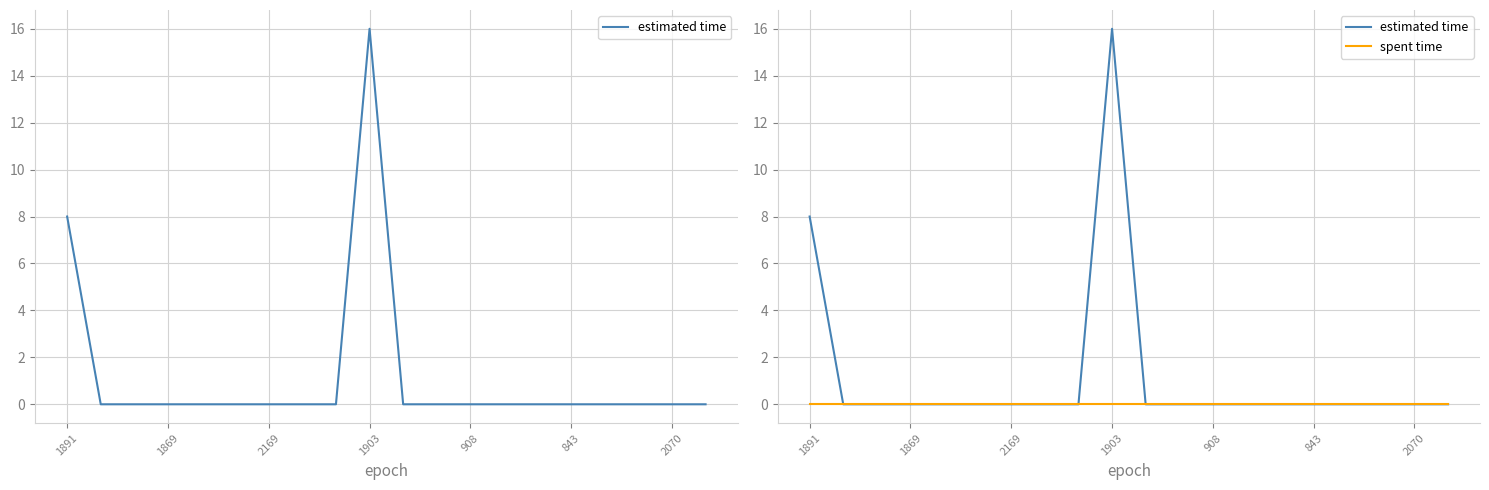

True or false: estimated time and spent time intersect in this chart.

False